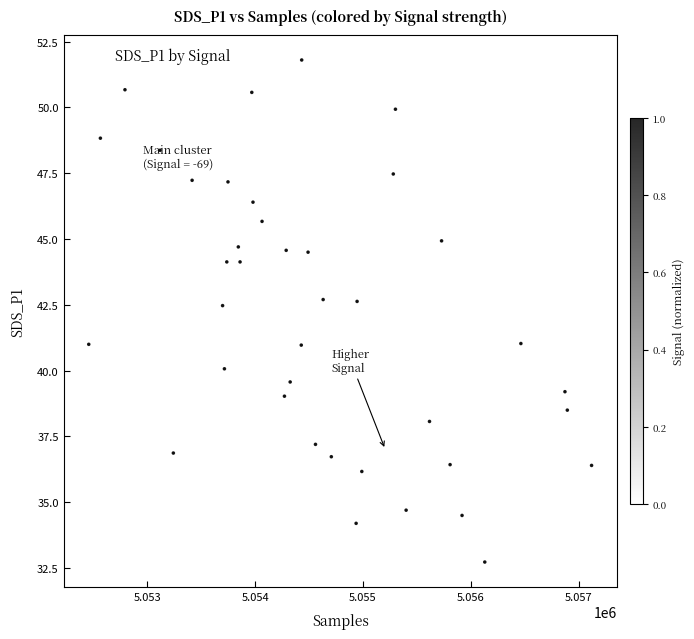

What is the range of X values (max minus min)?

4666.0